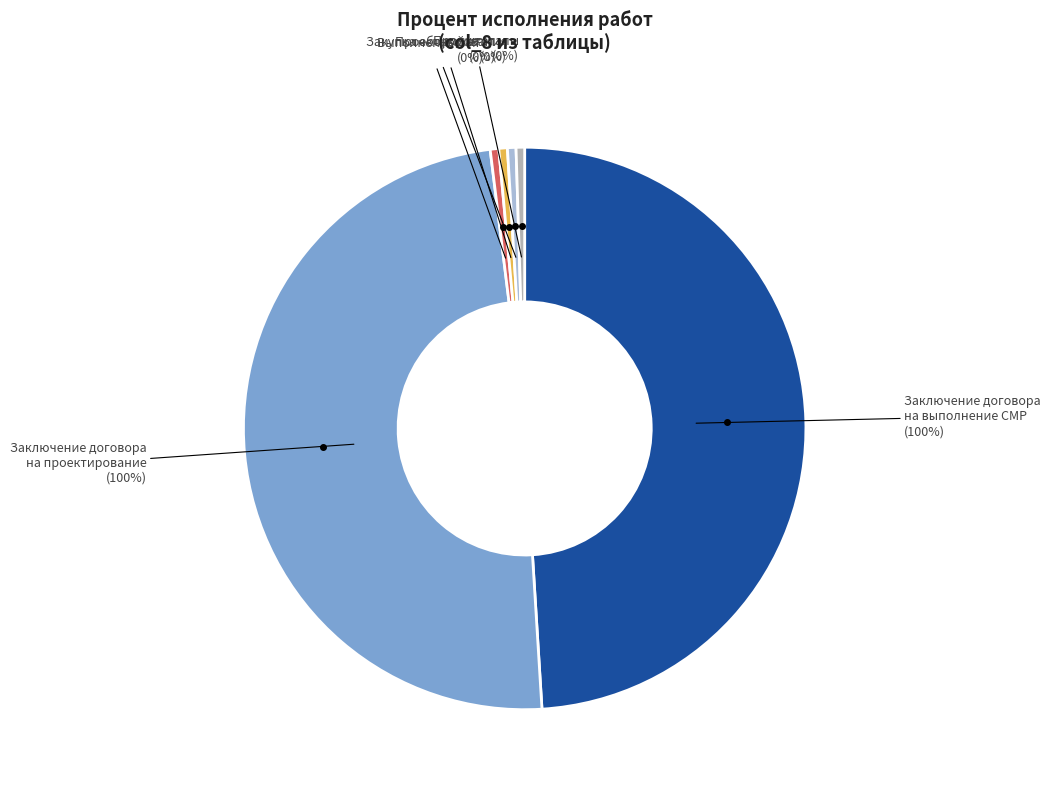

Is there a majority slice in this chart?

No